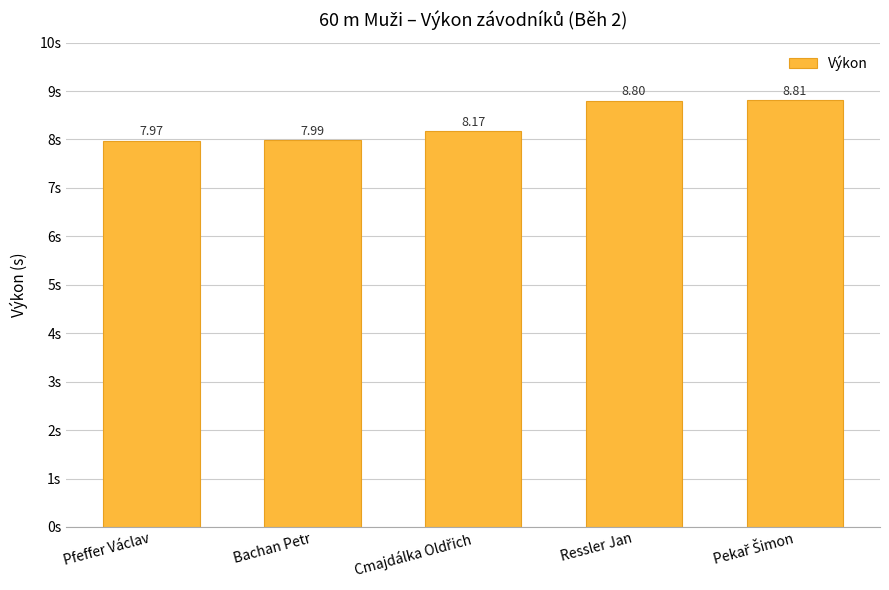

What is the label of the 1st bar from the left?

Pfeffer Václav